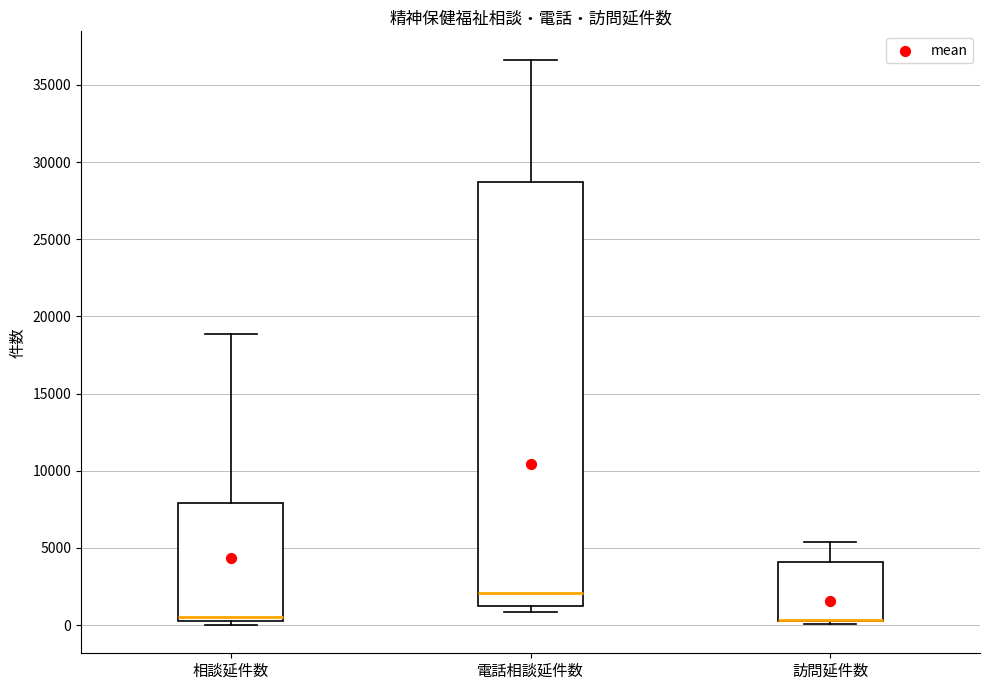

Reading left to right, transcribe this box plot: for each box, give where its median line is, the range the box spans, and where its two whiskers end, as read against the y-axis. The values are not printed on the chart, so give them approximately, as read against the axis.

相談延件数: median 500, box 0 to 8000, whiskers 0 (just below the box's lower edge) to 19000
電話相談延件数: median 2000, box 1500 to 28500, whiskers 1000 to 36500
訪問延件数: median 500 (drawn on the box's lower edge), box 0 to 4000, whiskers 0 to 5500